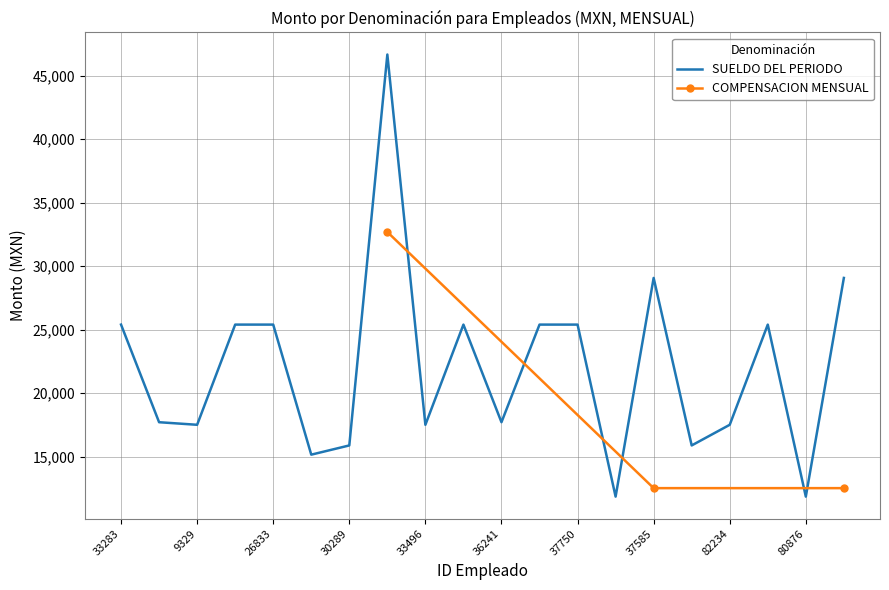

What is the sum of all SUELDO DEL PERIODO values?

441061.1